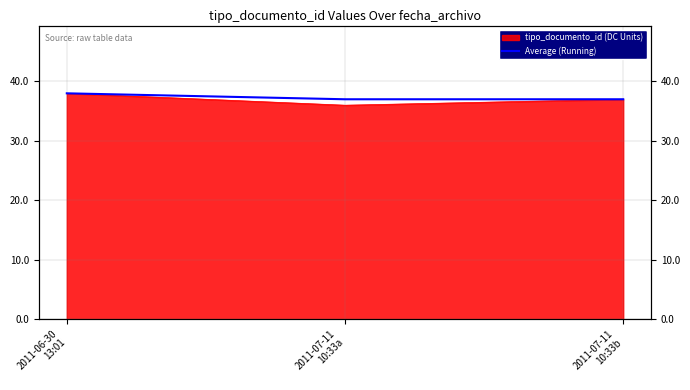

Reading left to right, extract all data points from this chart.

38	37	37